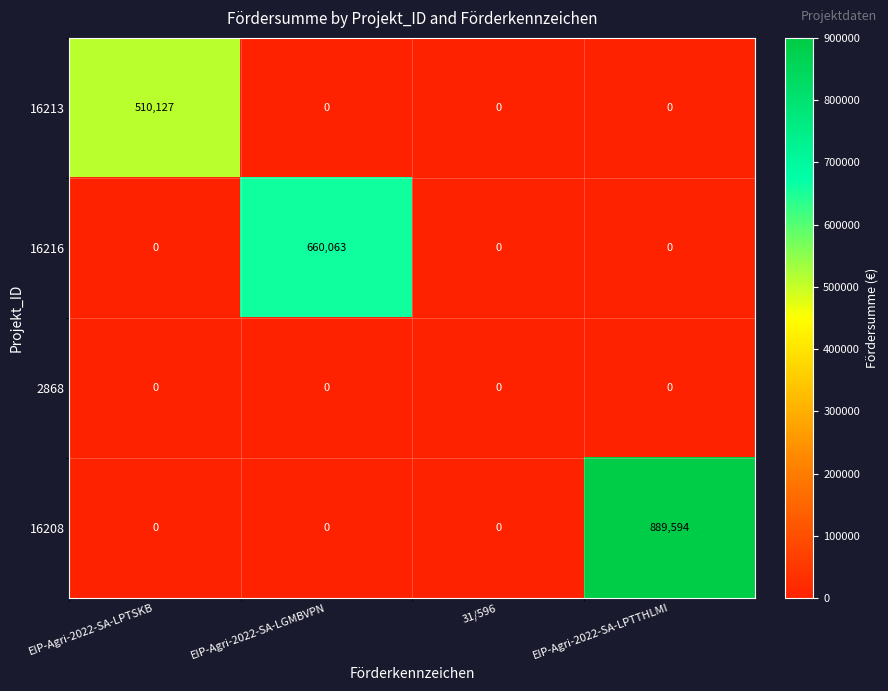

How many categories are shown in the chart?

4